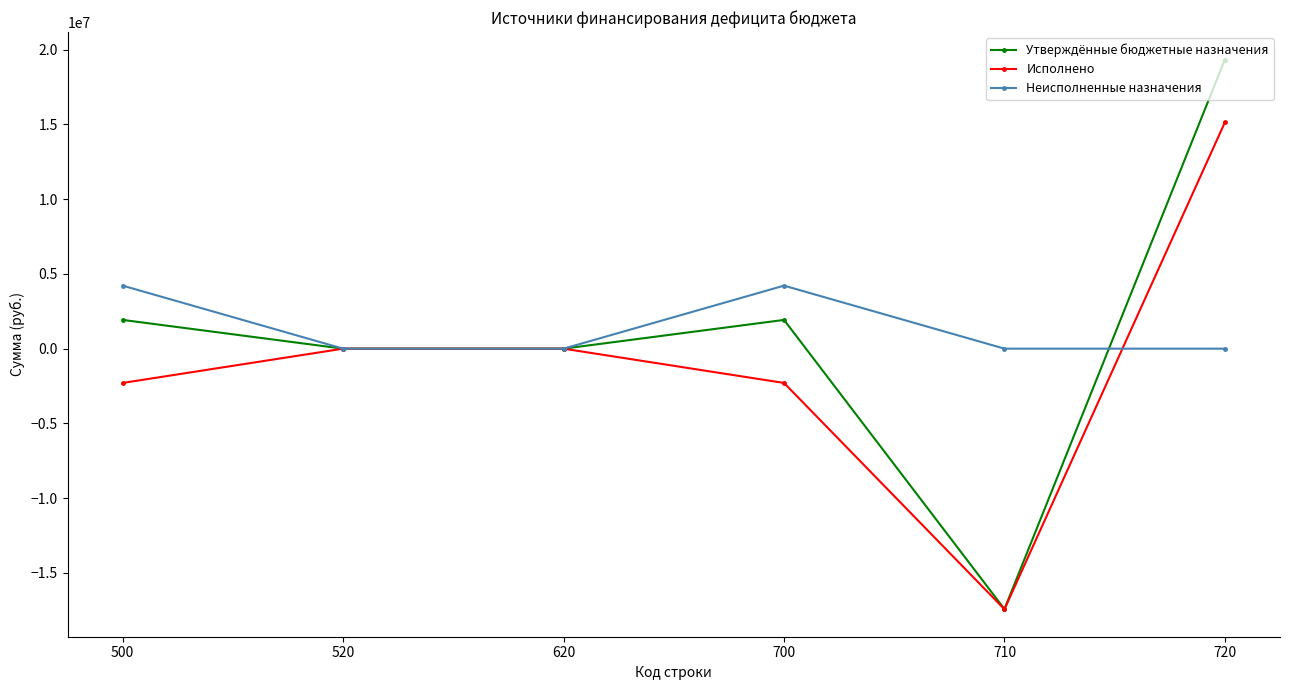

Which series has the widest spread of values?

Утверждённые бюджетные назначения